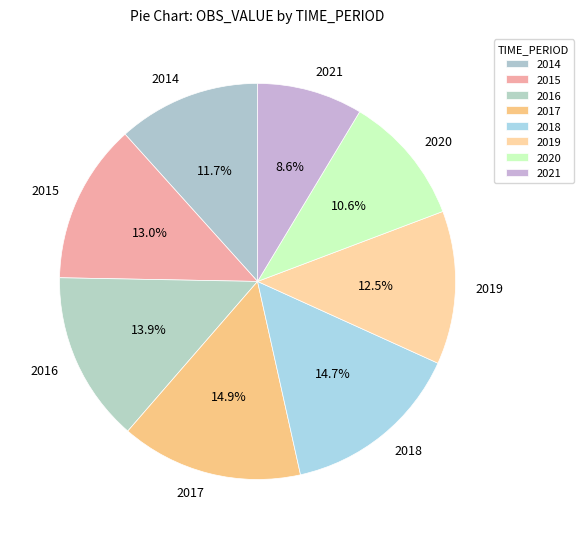

How many slices are in this pie chart?

8